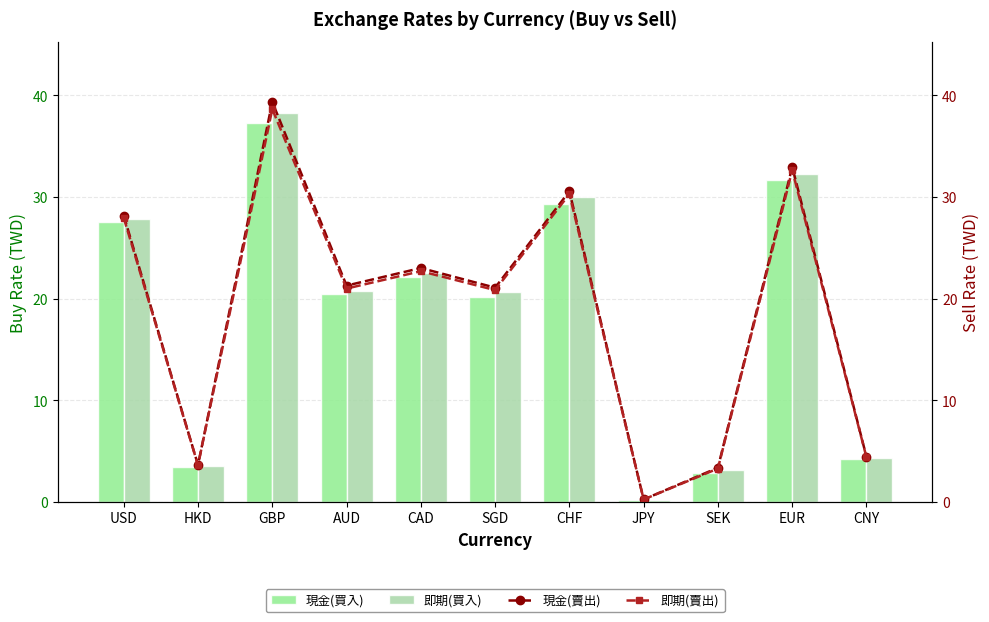

Where does the 現金(買入) series first go above 20?

USD